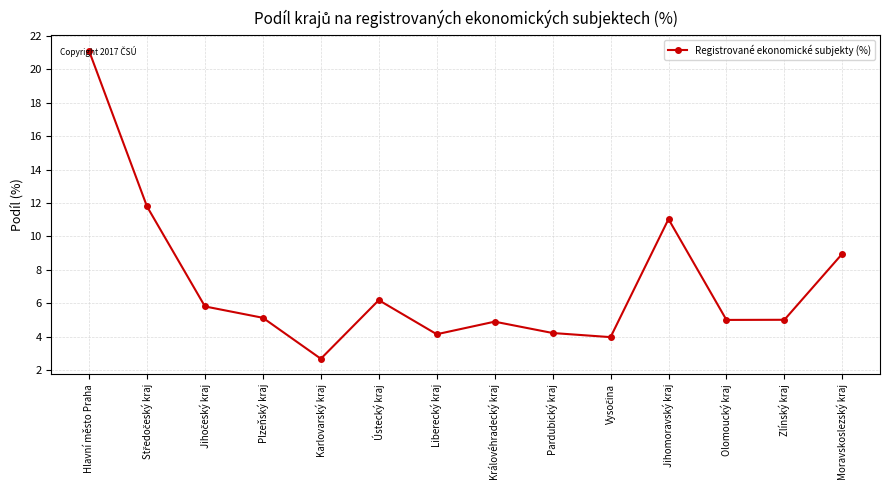

At which category does the data reach its first local peak?

Ústecký kraj